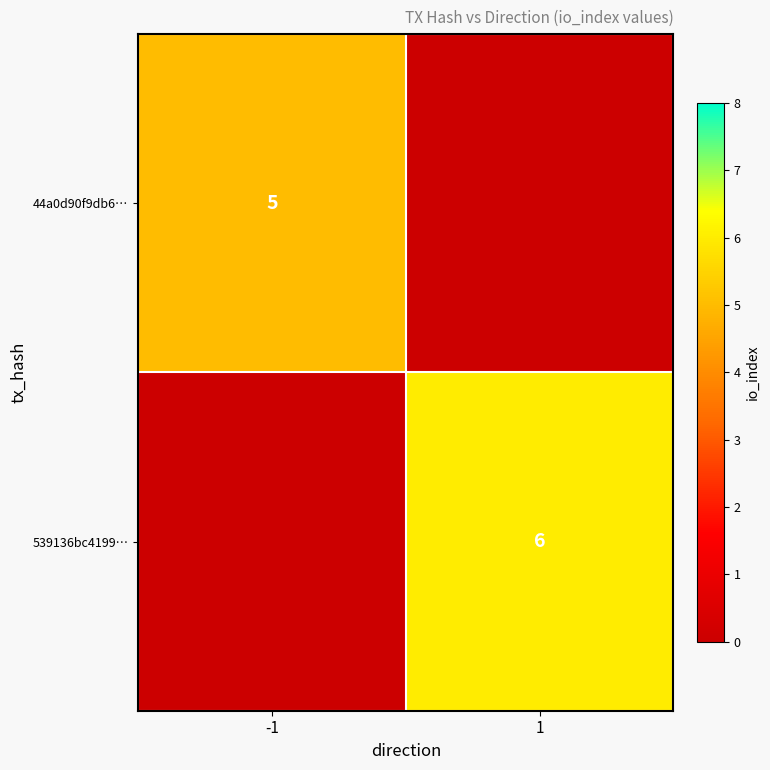

Is it true that 539136bc4199… equals 8 at 1?

False